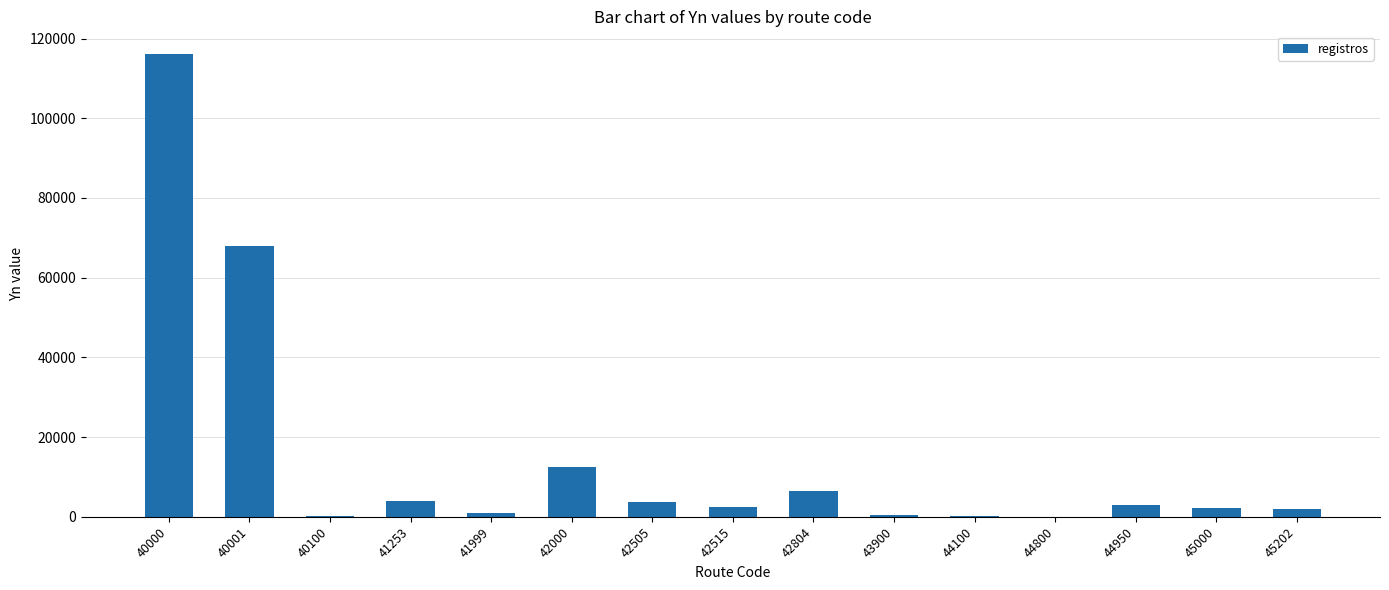

Where is the data nearest to the value 58012?

40001